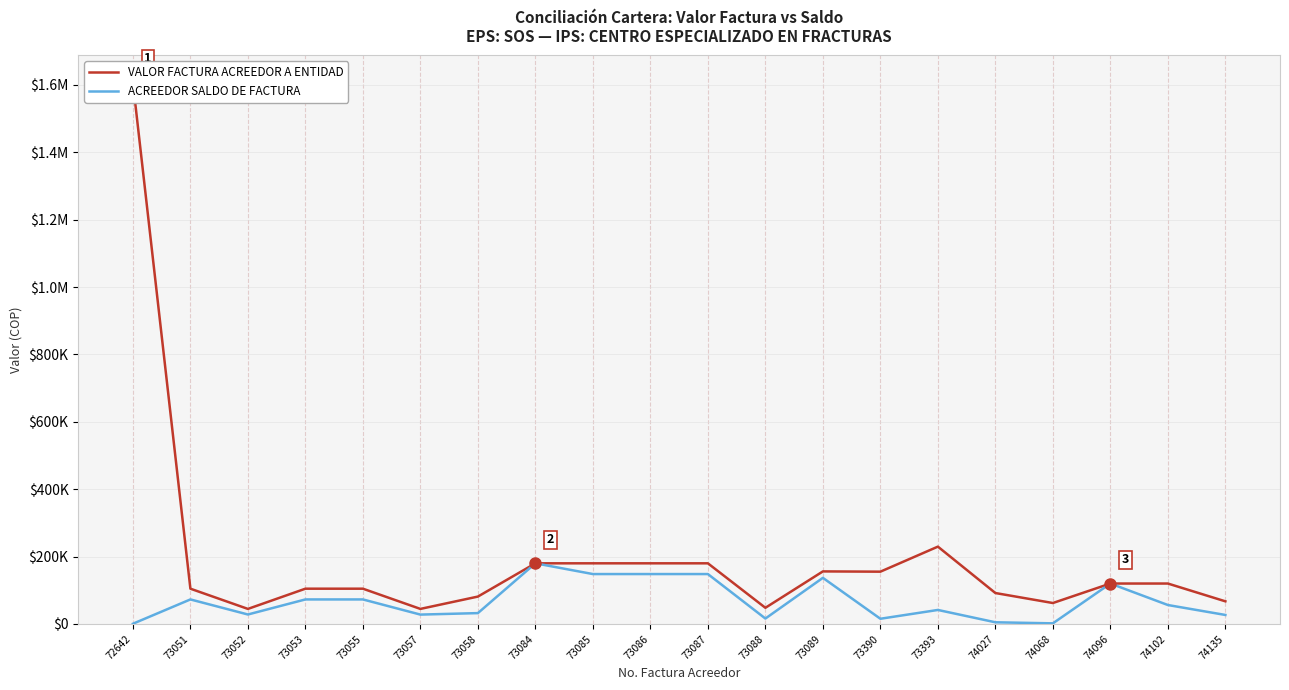

True or false: ACREEDOR SALDO DE FACTURA has more than 2 points higher than both neighbors.

True